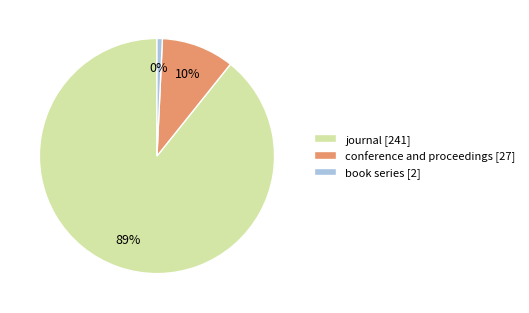

Which slice is the smallest?

book series